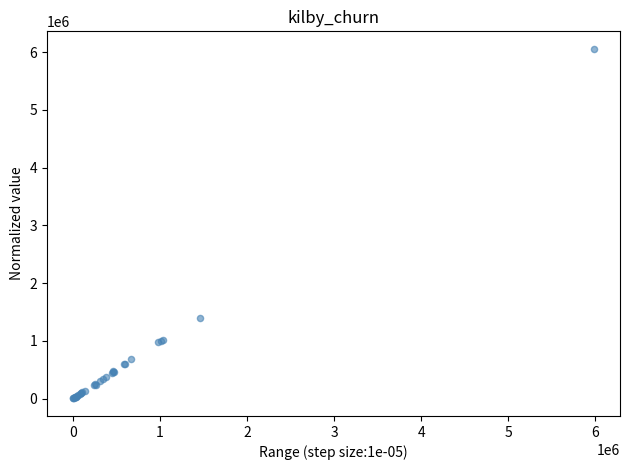

What Y value in the scatter plot is closest to 3028430?

1402063